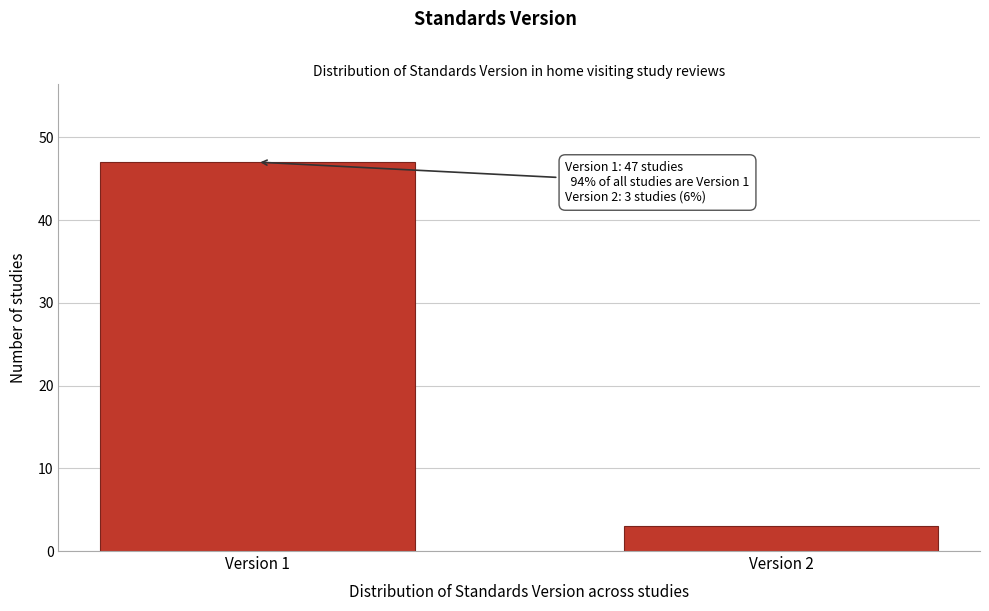

Reading left to right, list all the values displayed in this chart.

Version 1=47	Version 2=3